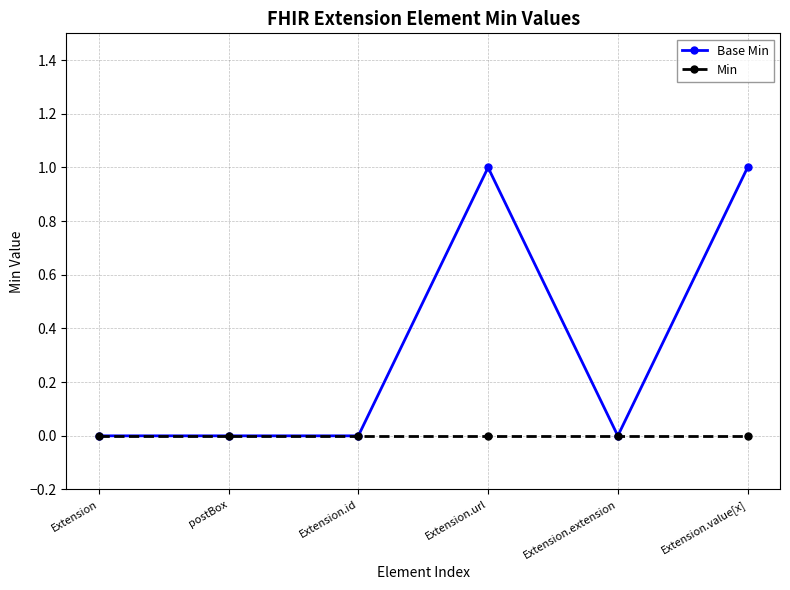

Reading right to left, list all the values displayed in this chart.

Base Min: Extension.value[x]=1	Extension.extension=0	Extension.url=1	Extension.id=0	postBox=0	Extension=0
Min: Extension.value[x]=0	Extension.extension=0	Extension.url=0	Extension.id=0	postBox=0	Extension=0